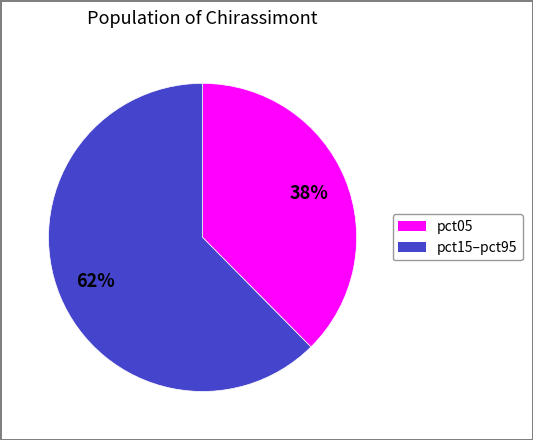

Is there any slice that represents more than half of the pie?

Yes